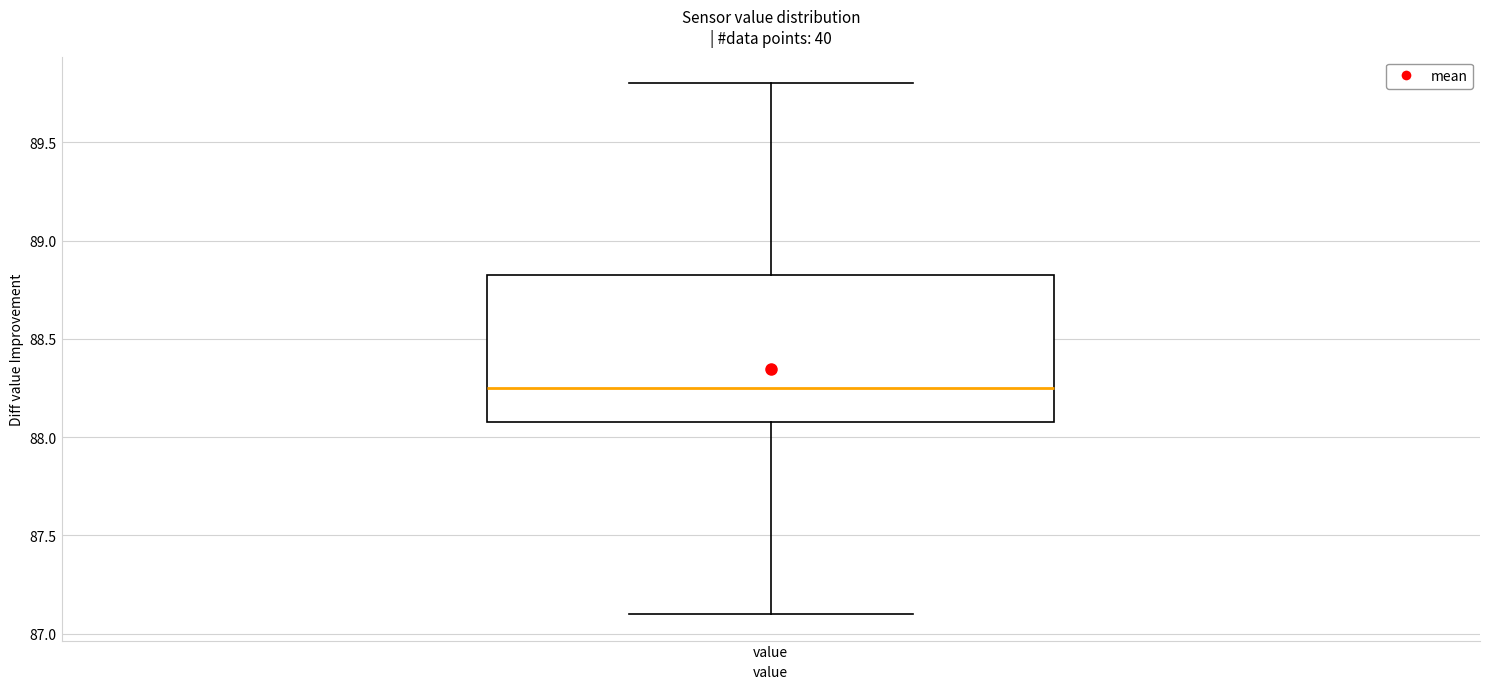

Transcribe this box plot: give where the median line is, the range the box spans, and where the two whiskers end, as read against the y-axis. The values are not printed on the chart, so give them approximately, as read against the axis.

median 88.25, box 88.10 to 88.85, whiskers 87.10 to 89.80